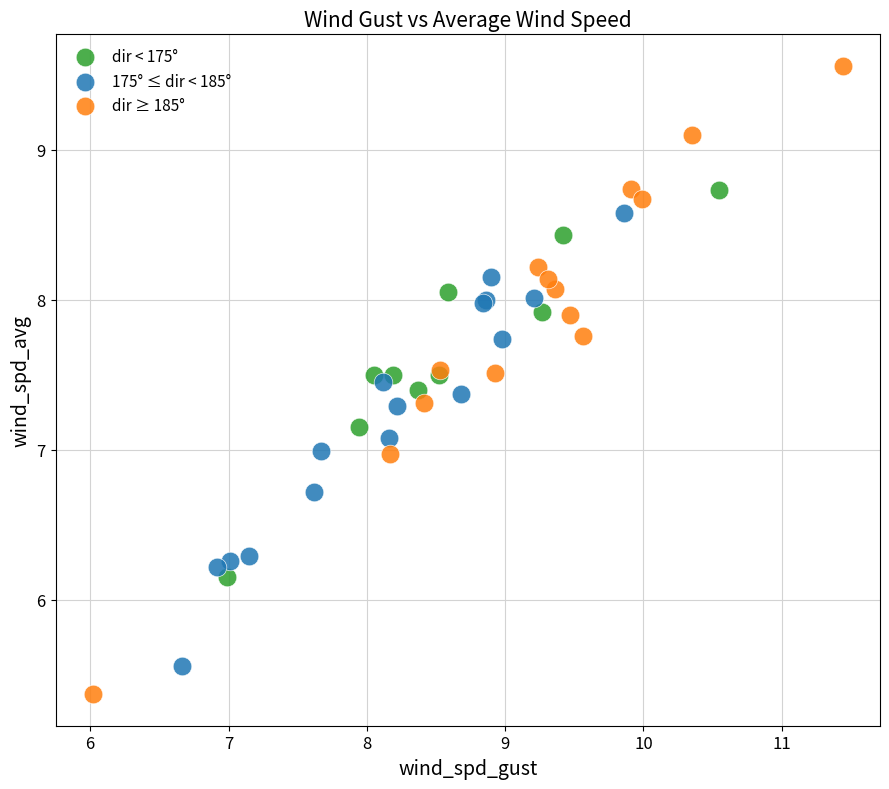

Which series reaches the maximum Y coordinate?

dir ≥ 185°